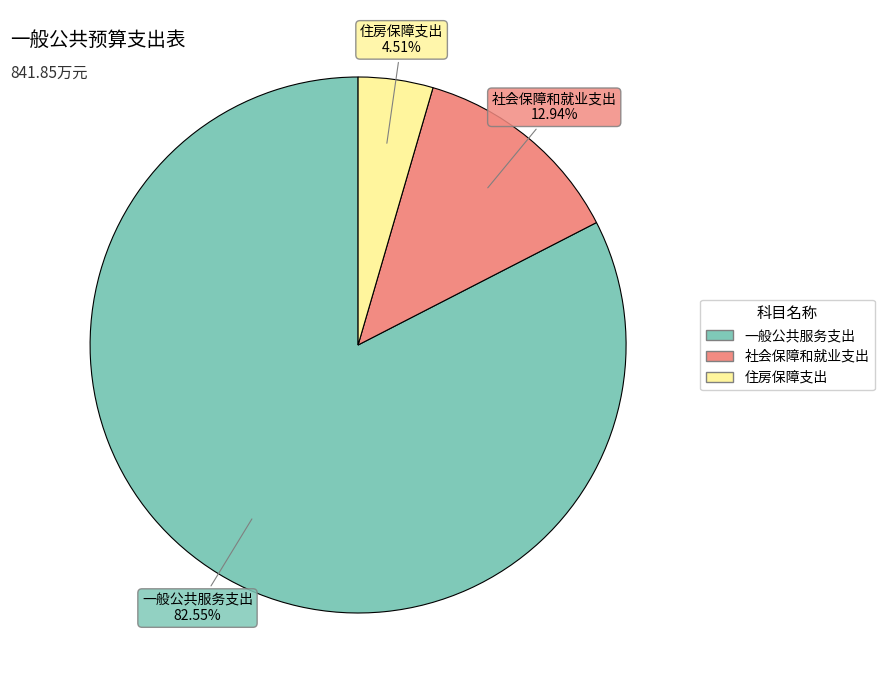

The 住房保障支出 slice represents 5% of the pie. True or false?

True